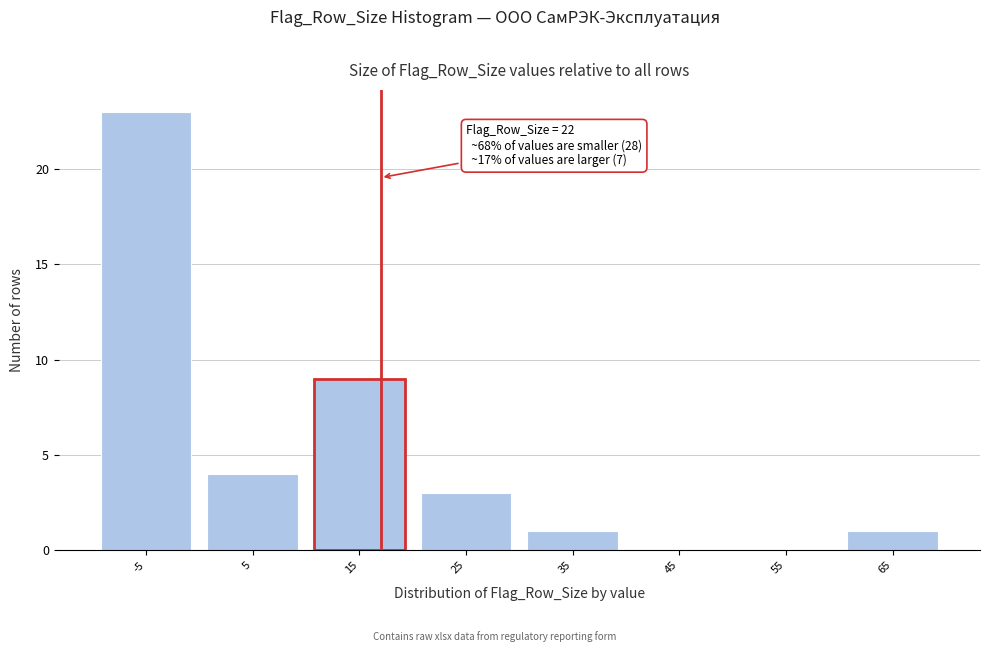

Reading right to left, list all the values displayed in this chart.

65=1	55=0	45=0	35=1	25=3	15=9	5=4	-5=23